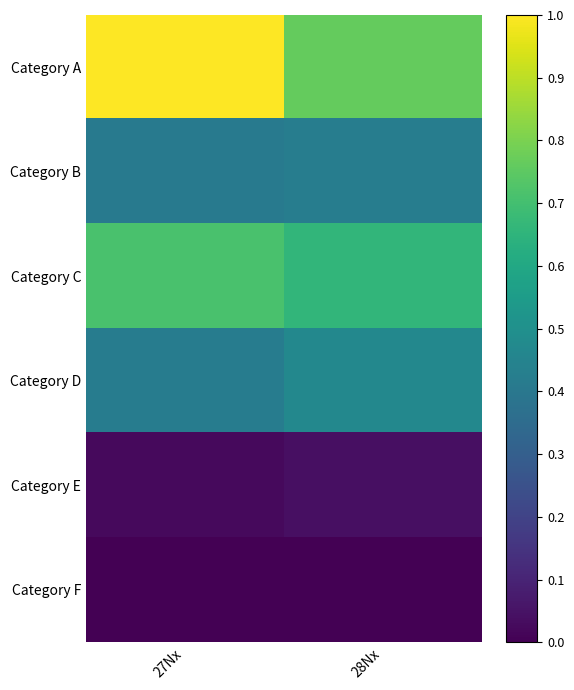

Reading left to right, what are all the values shown in this chart?

Category A: 27Nx=1.0	28Nx=0.8
Category B: 27Nx=0.4	28Nx=0.4
Category C: 27Nx=0.7	28Nx=0.7
Category D: 27Nx=0.4	28Nx=0.5
Category E: 27Nx=0.0	28Nx=0.0
Category F: 27Nx=0.0	28Nx=0.0